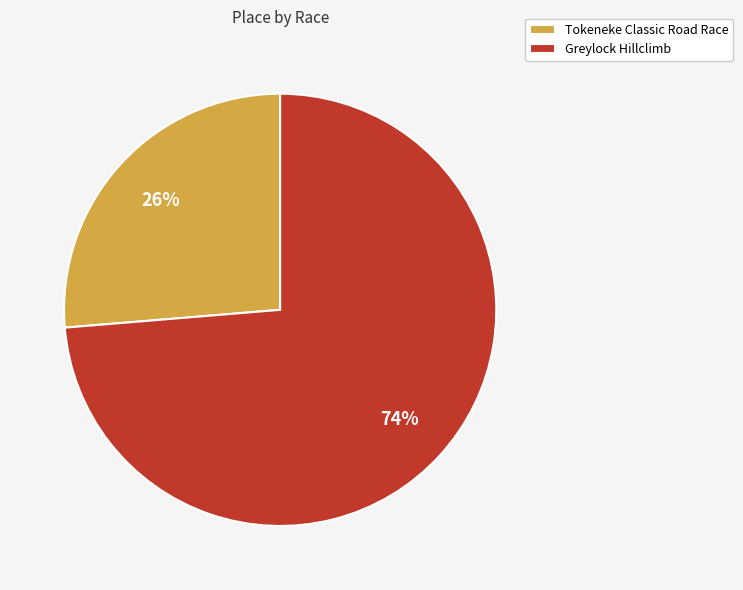

How many segments does this pie chart have?

2